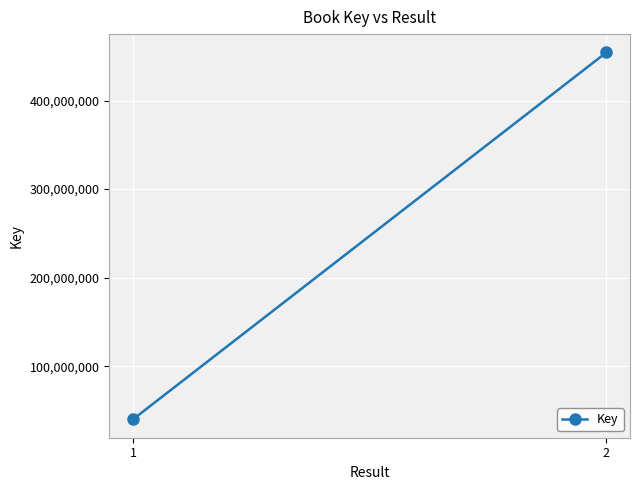

What is the difference between the maximum and minimum values?

414203723